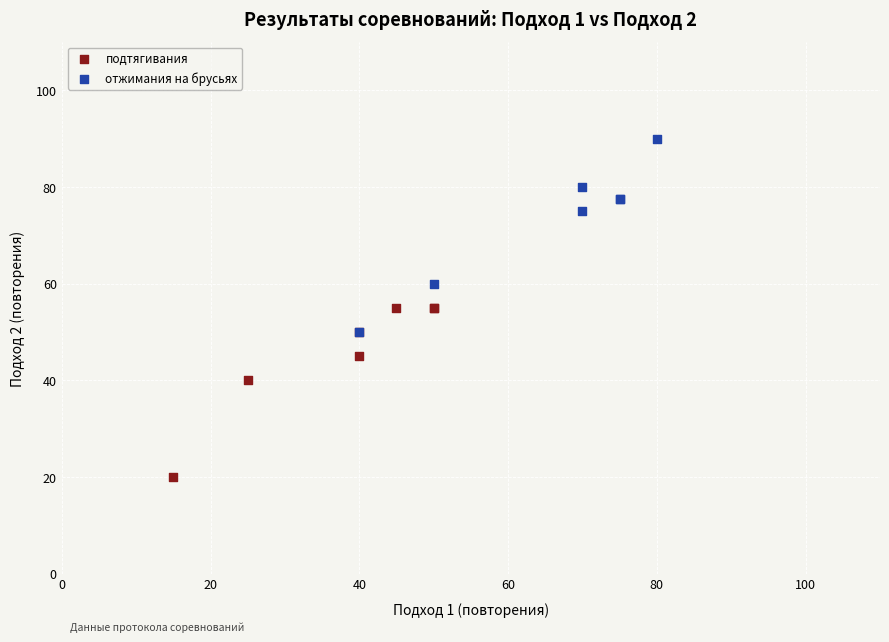

Which series reaches the maximum Y coordinate?

отжимания на брусьях